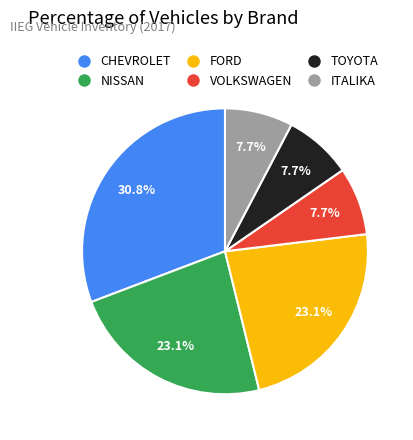

To the nearest percent, what portion does FORD represent?

23%